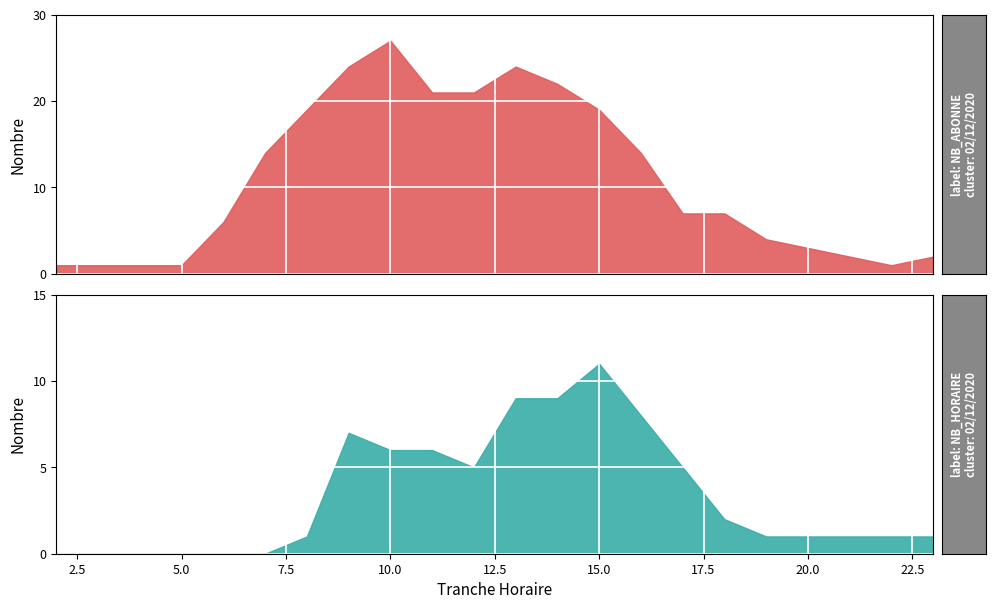

True or false: NB_HORAIRE and NB_ABONNE intersect in this chart.

False